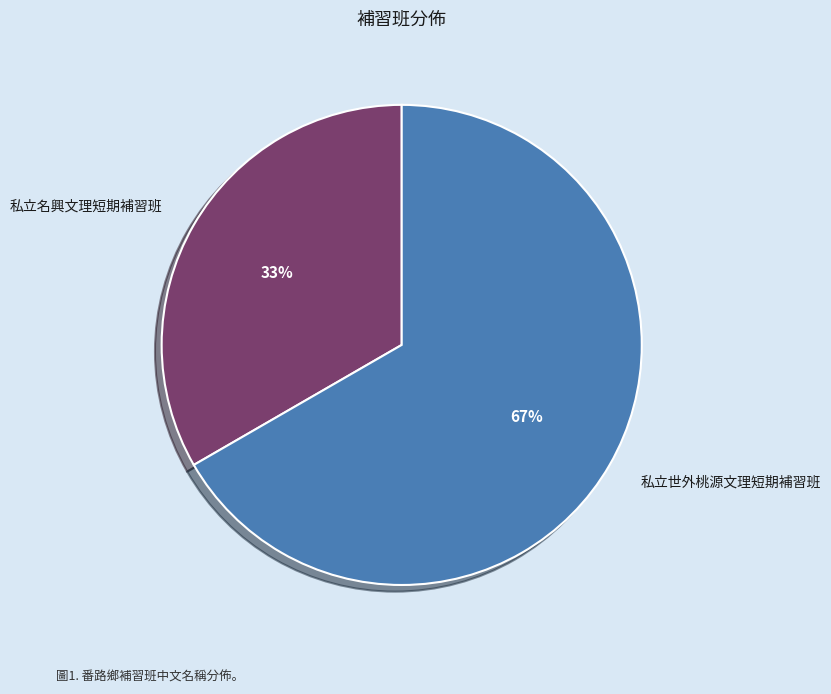

Which category has the biggest portion of the pie?

私立世外桃源文理短期補習班